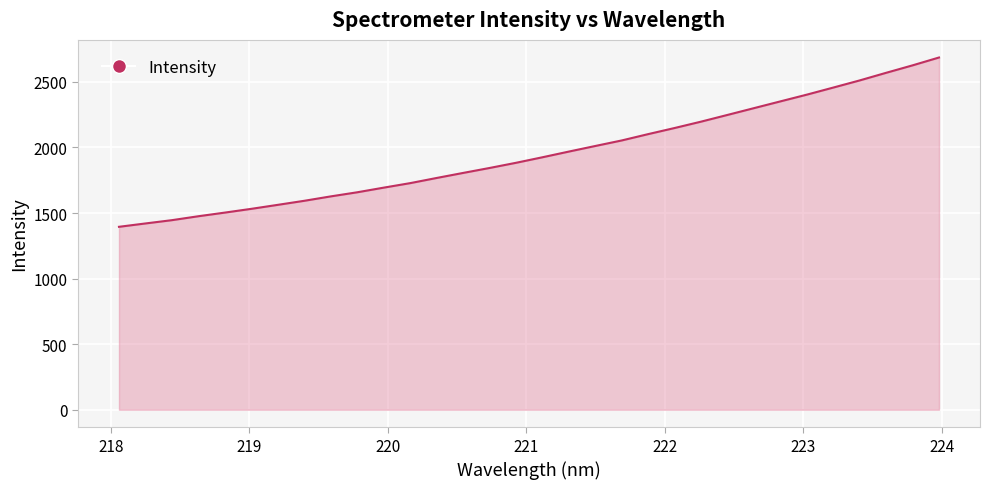

What is the maximum value shown in the chart?

2685.9